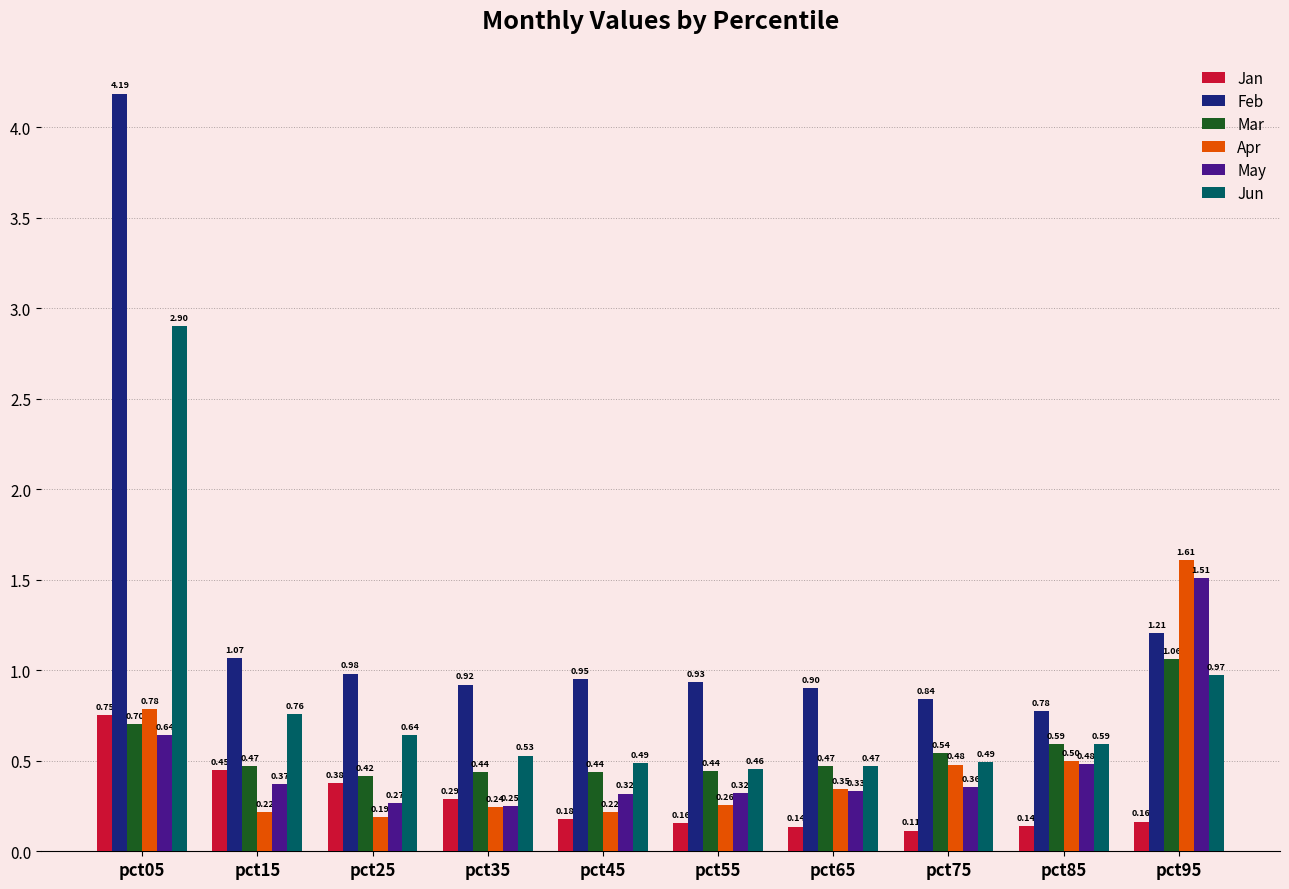

Rank the series at pct45 from lowest to highest value.

Jan, Apr, May, Mar, Jun, Feb